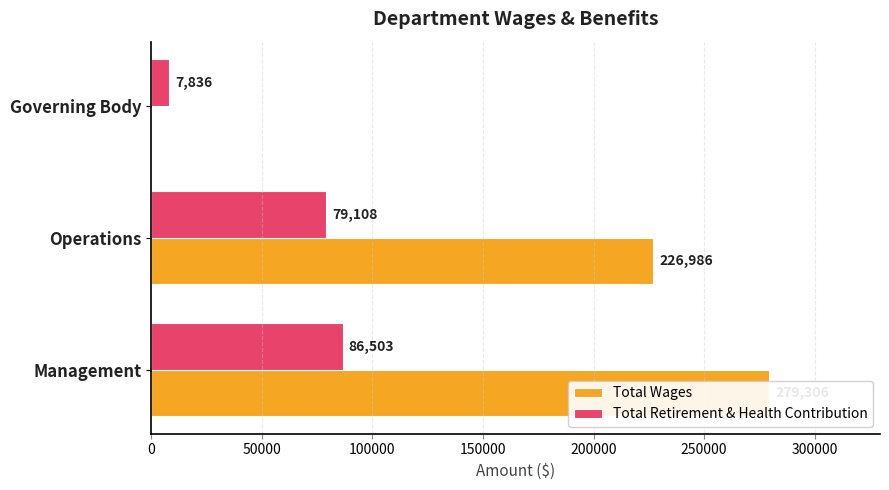

Reading left to right, list all the values displayed in this chart.

Total Wages: 279306	226986	0
Total Retirement & Health Contribution: 86503	79108	7836